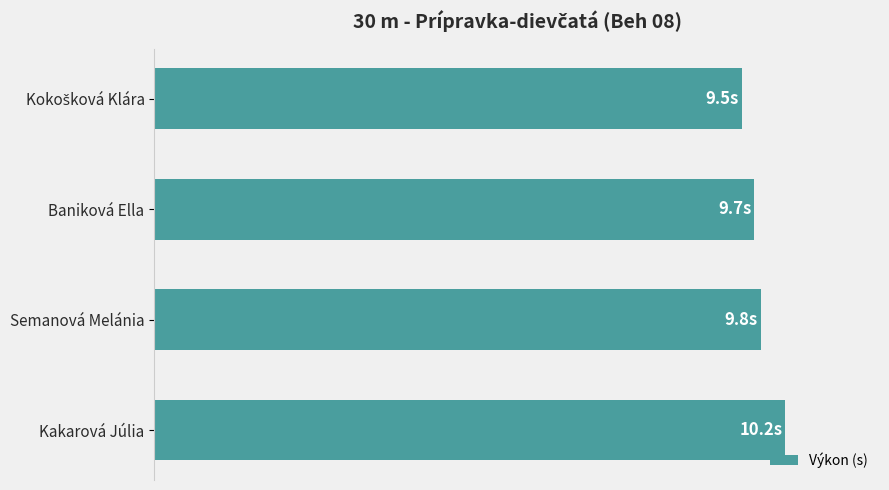

Does the chart contain any negative values?

No